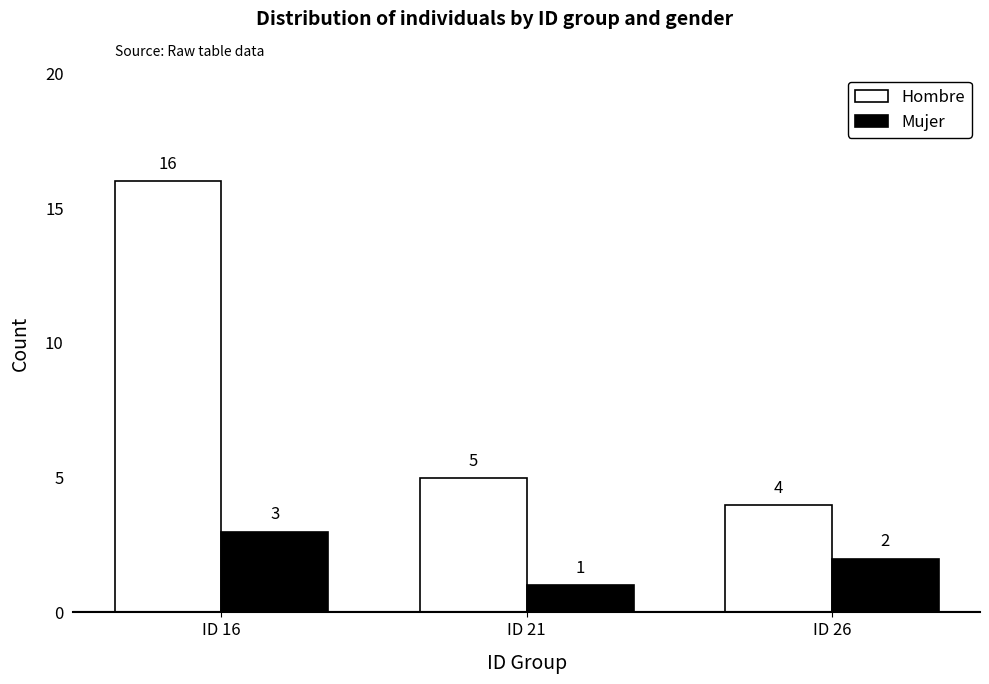

Which series has the largest range (max minus min)?

Hombre